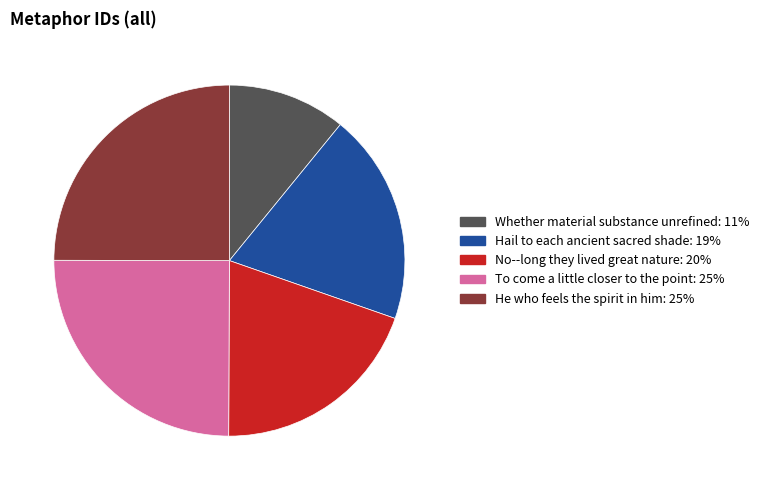

Is there a majority slice in this chart?

No